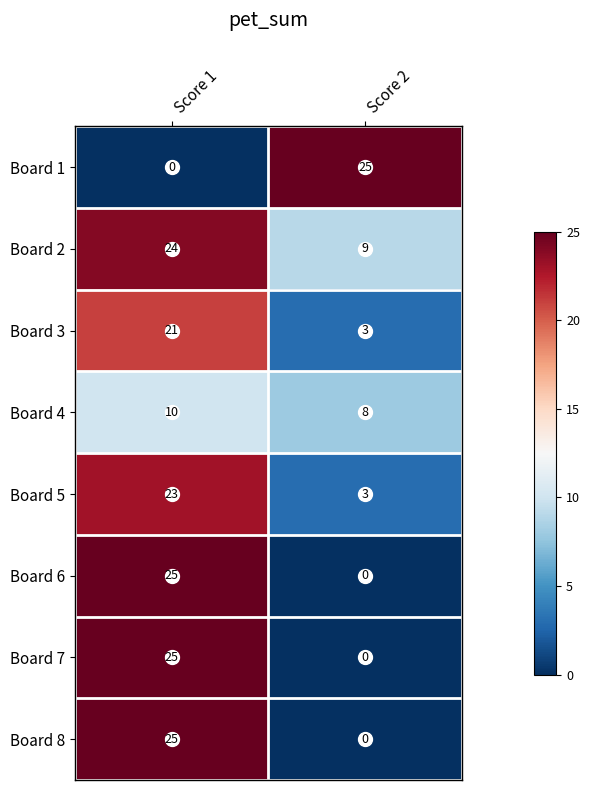

The Board 2 series shows 24 at Score 1. True or false?

True